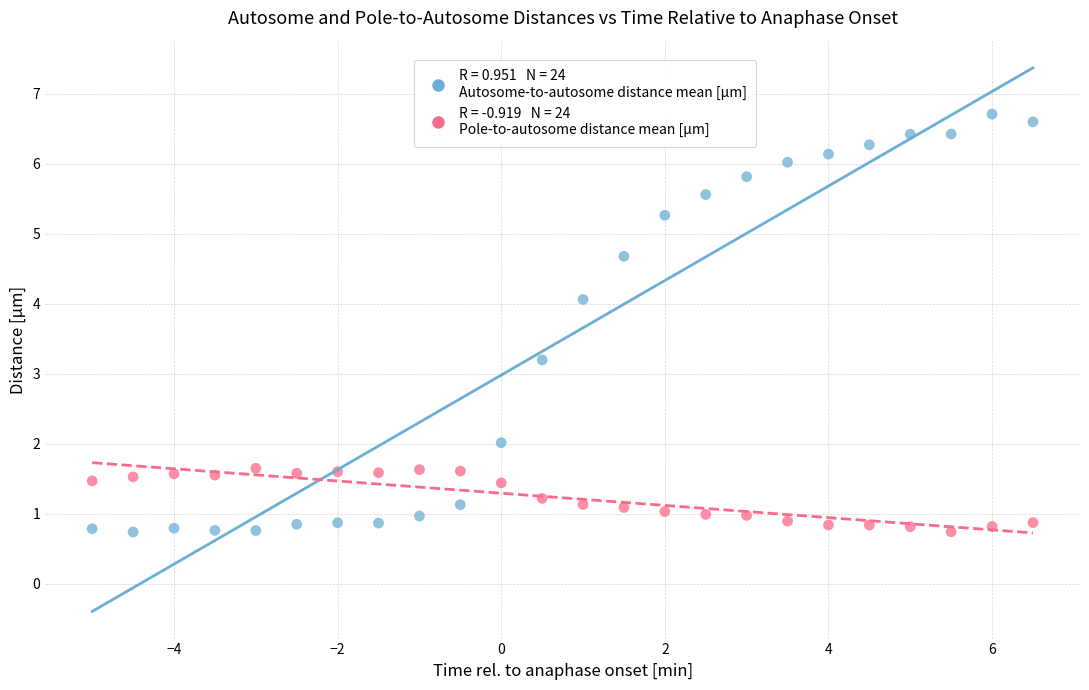

Across all data points, what is the range of X values (max minus min)?

11.5